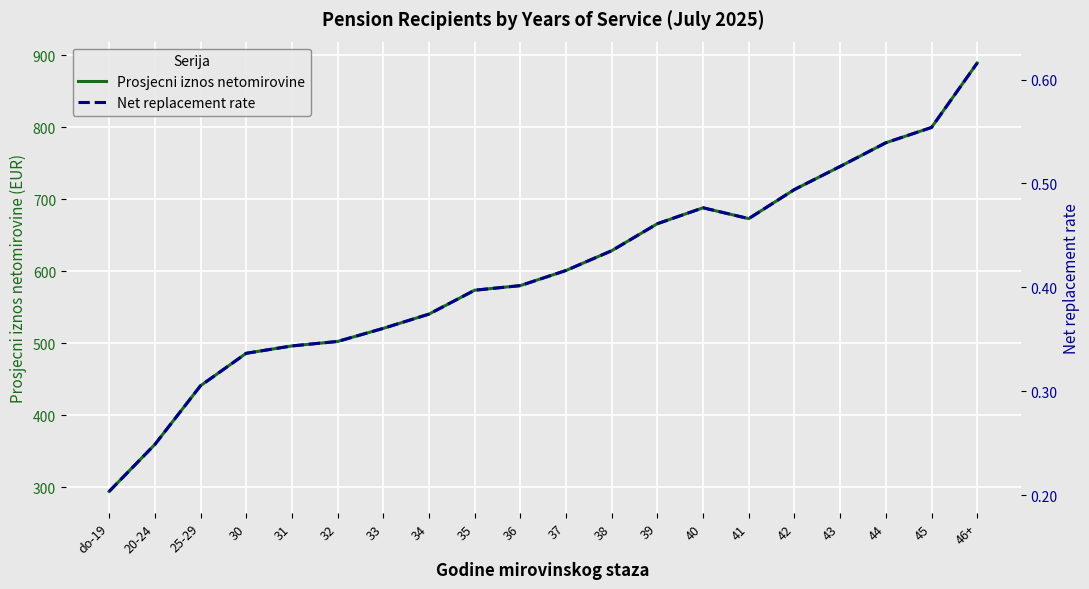

Reading right to left, transcribe all the data shown in this chart.

Prosjecni iznos netomirovine: 889.3	799.8	778.5	745.6	713.6	673.1	688.2	666.1	628.6	601.1	580.1	573.7	540.5	520.6	502.5	496.3	486.1	441.0	359.3	294.1
Net replacement rate: 0.6	0.6	0.5	0.5	0.5	0.5	0.5	0.5	0.4	0.4	0.4	0.4	0.4	0.4	0.3	0.3	0.3	0.3	0.2	0.2